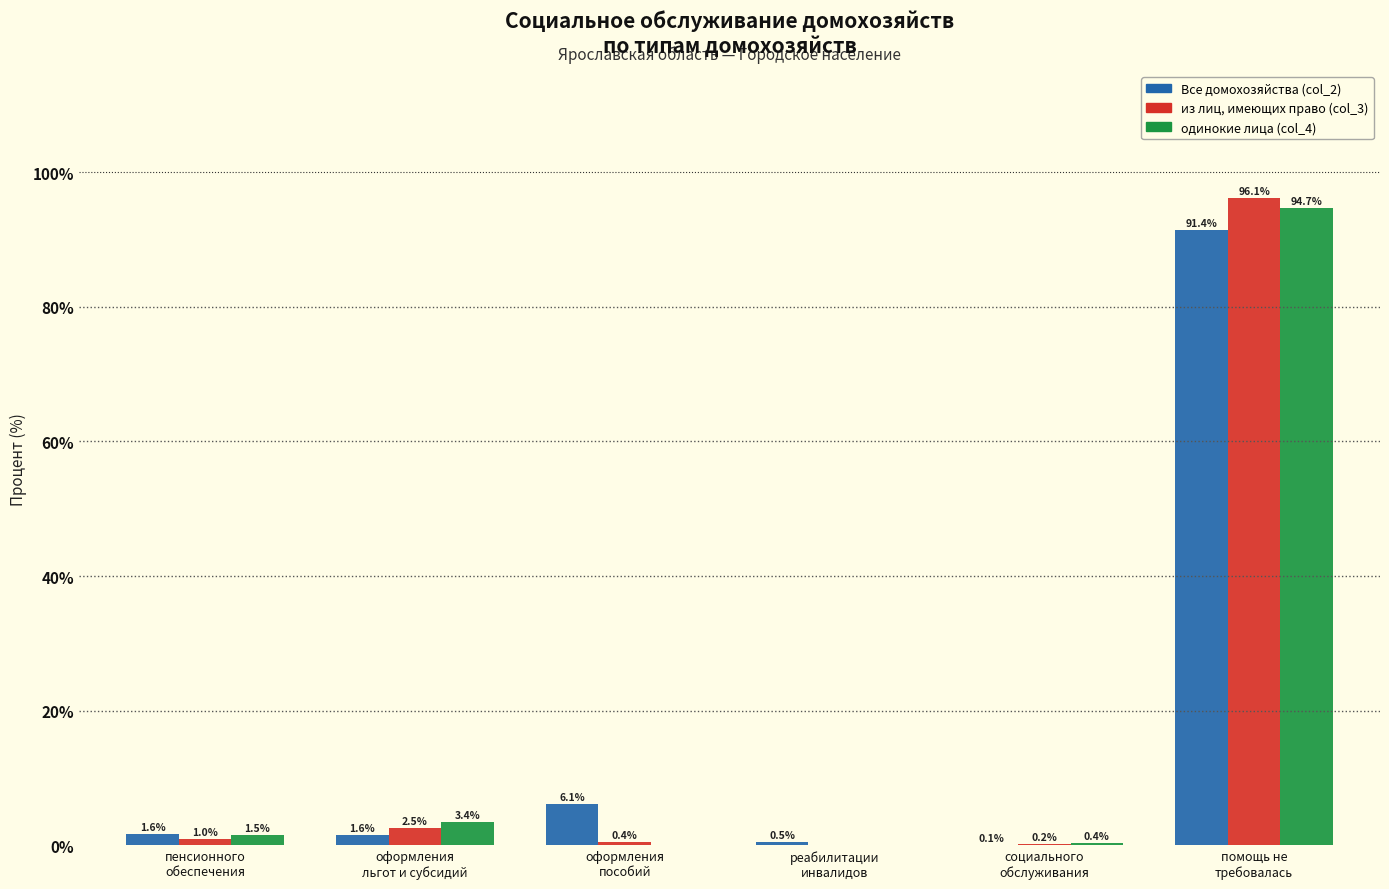

What is the highest value of the Все домохозяйства (col_2) series?

91.4